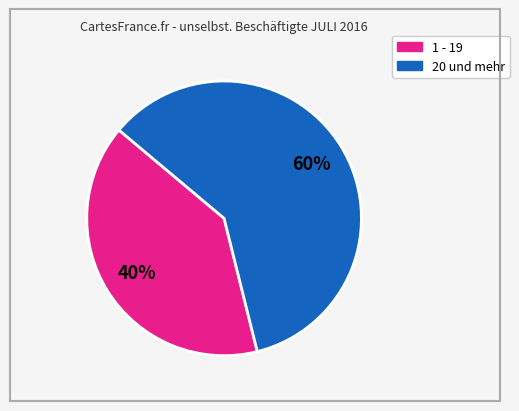

To the nearest percent, what is the average slice percentage?

50%